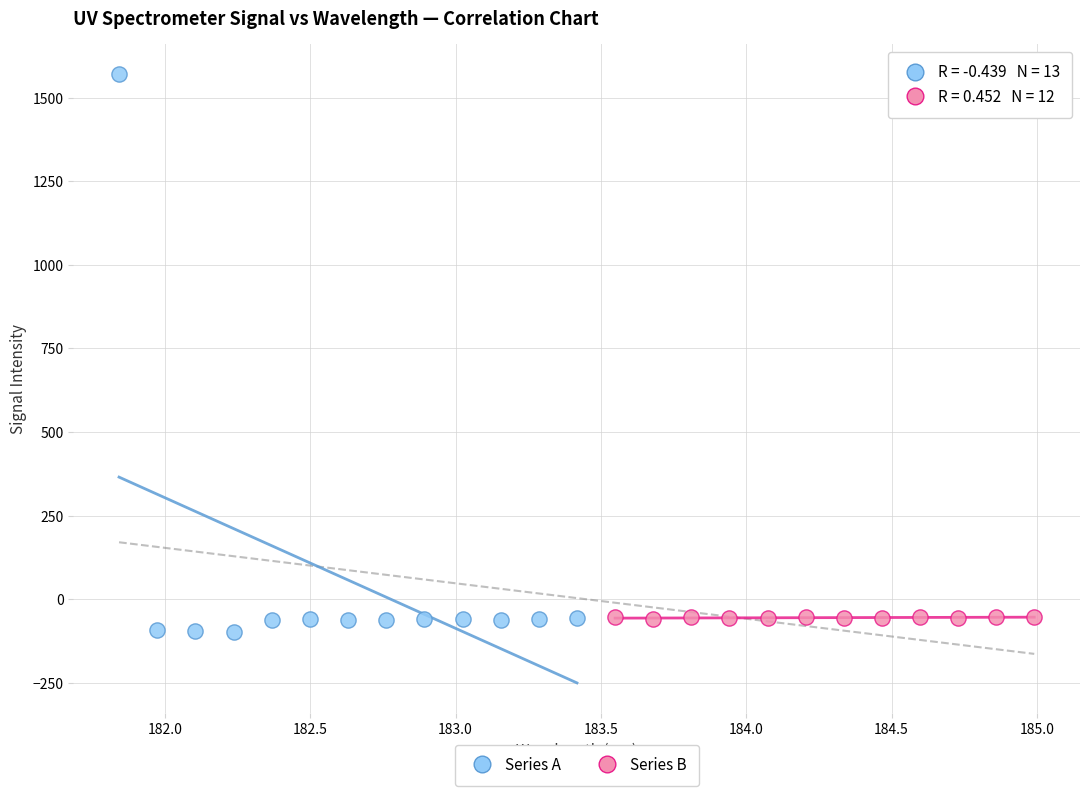

Which series contains the highest Y value?

Series A